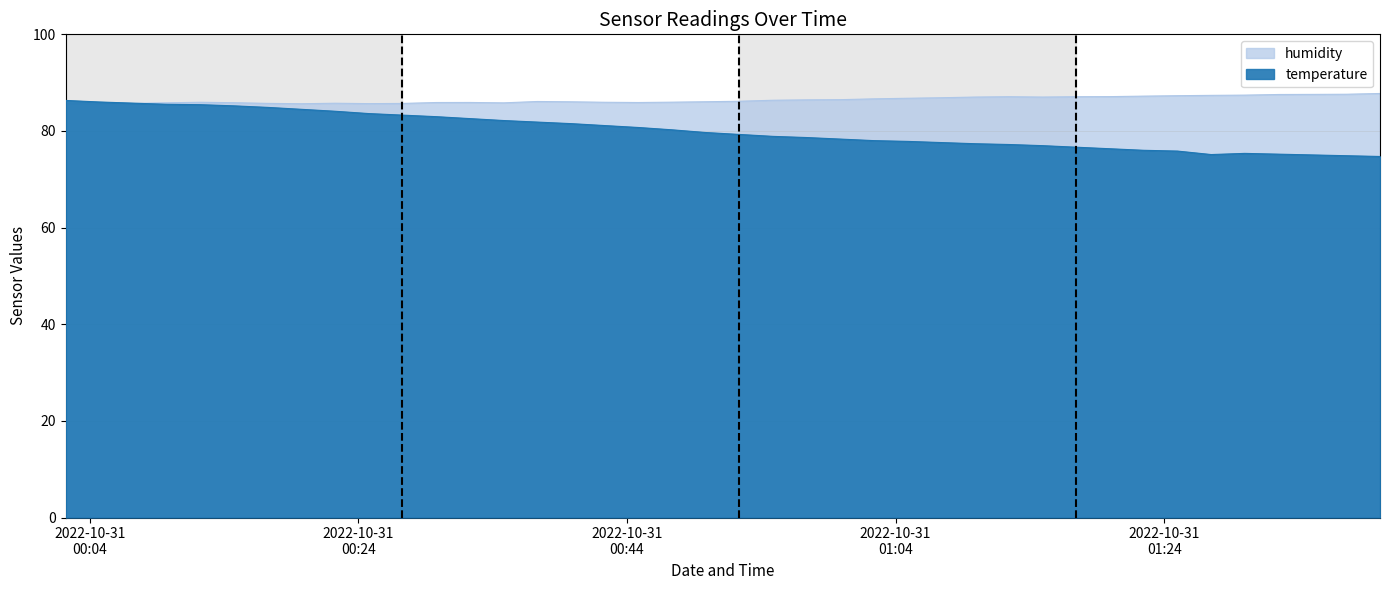

What is the difference between the second highest and second lowest values in the humidity series?

1.9